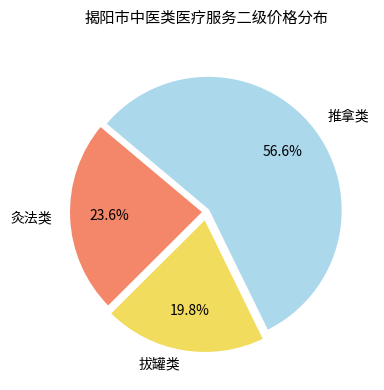

Is there any slice that represents more than half of the pie?

Yes